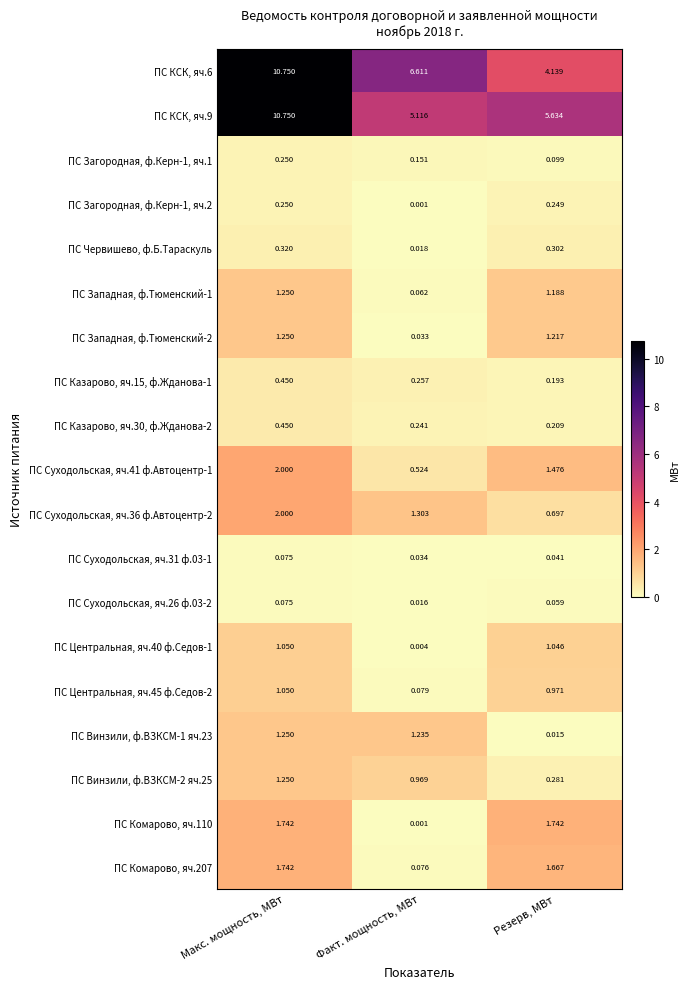

What is the total value across all series at Факт. мощность, МВт?

16.7